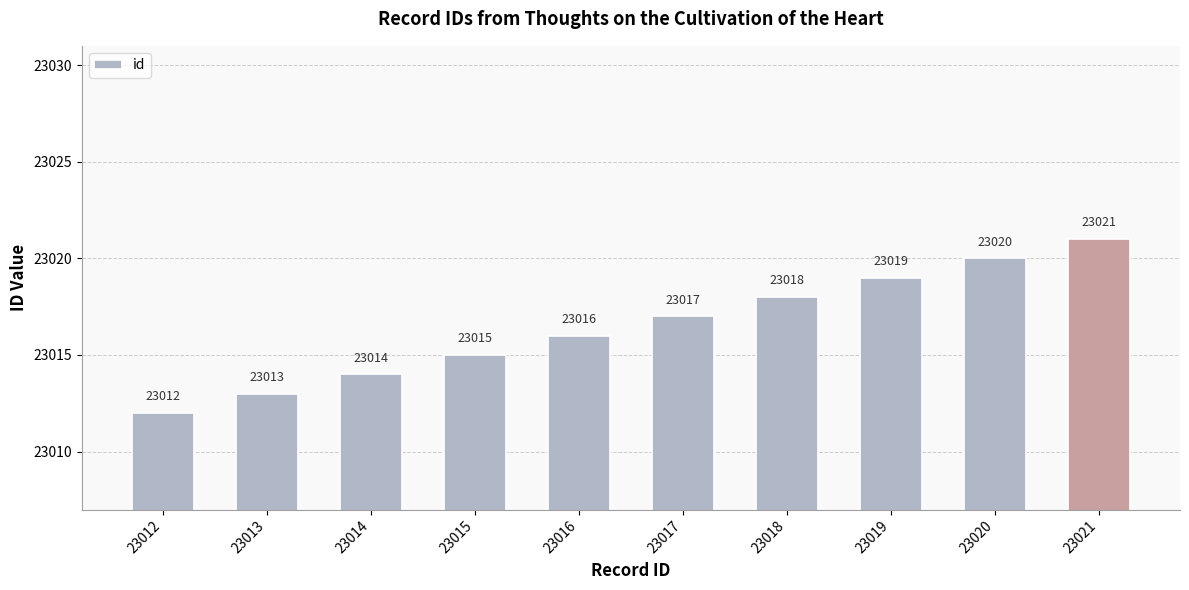

Is it true that the value at 23013 is 23013?

True